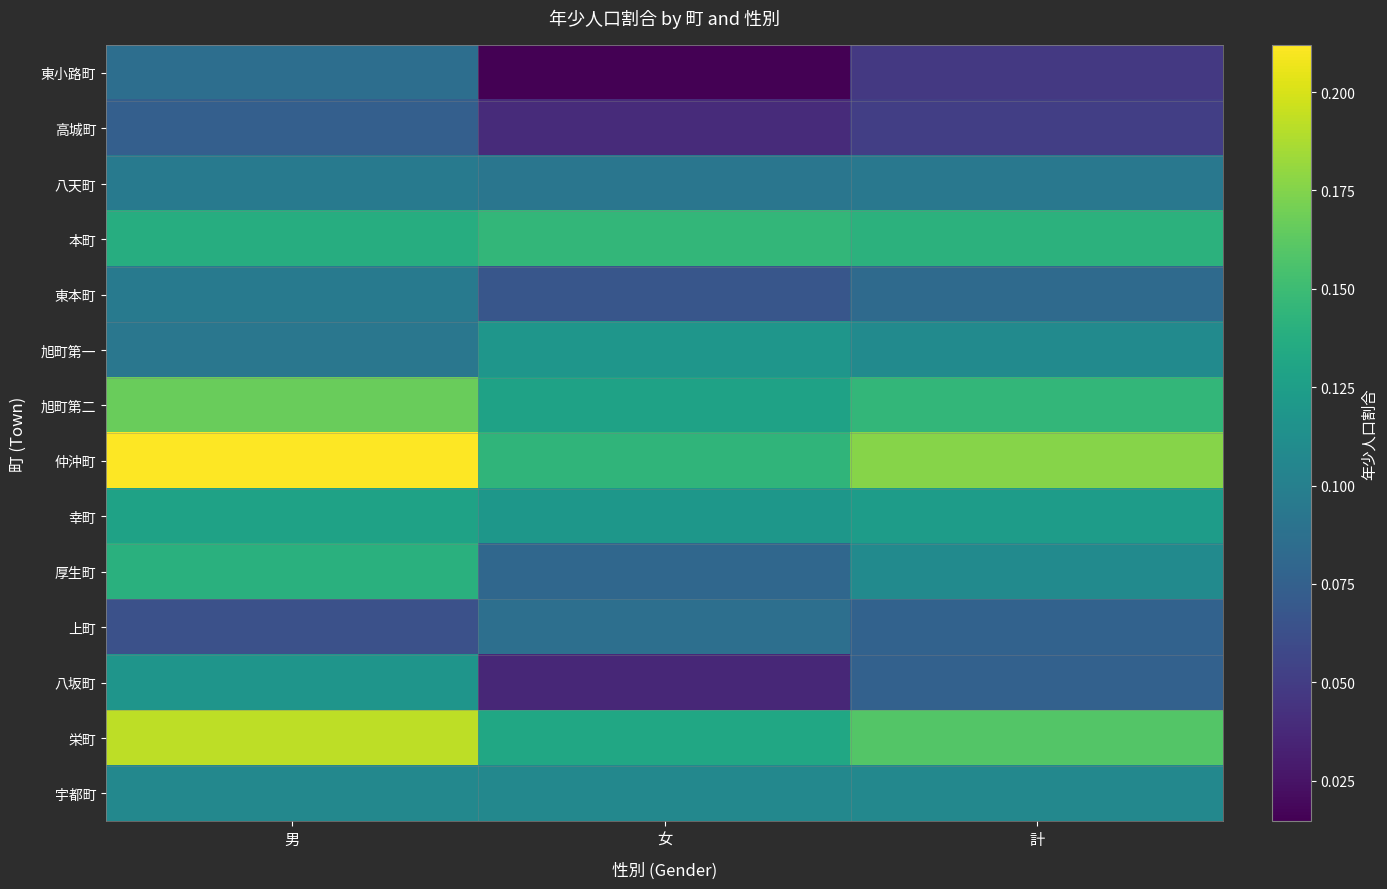

Which has a higher value, 計 or 女?

計